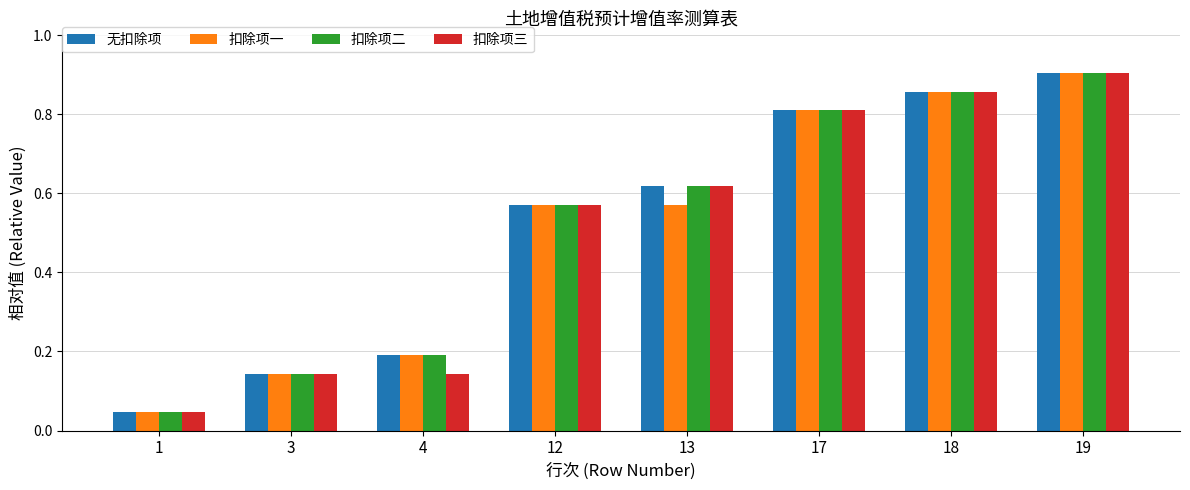

True or false: 扣除项二 has a value of 0.8 at 17.

True